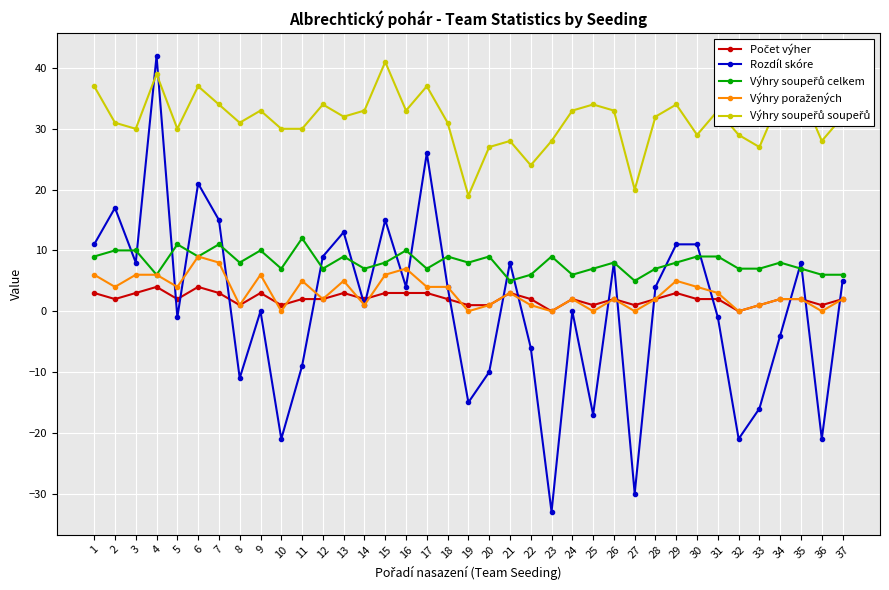

At which category is the sum across all series the highest?

4